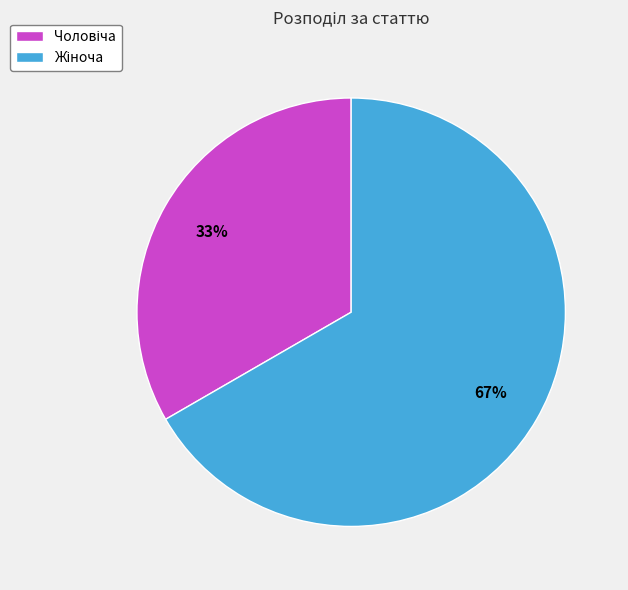

To the nearest percent, what is the average slice percentage?

50%